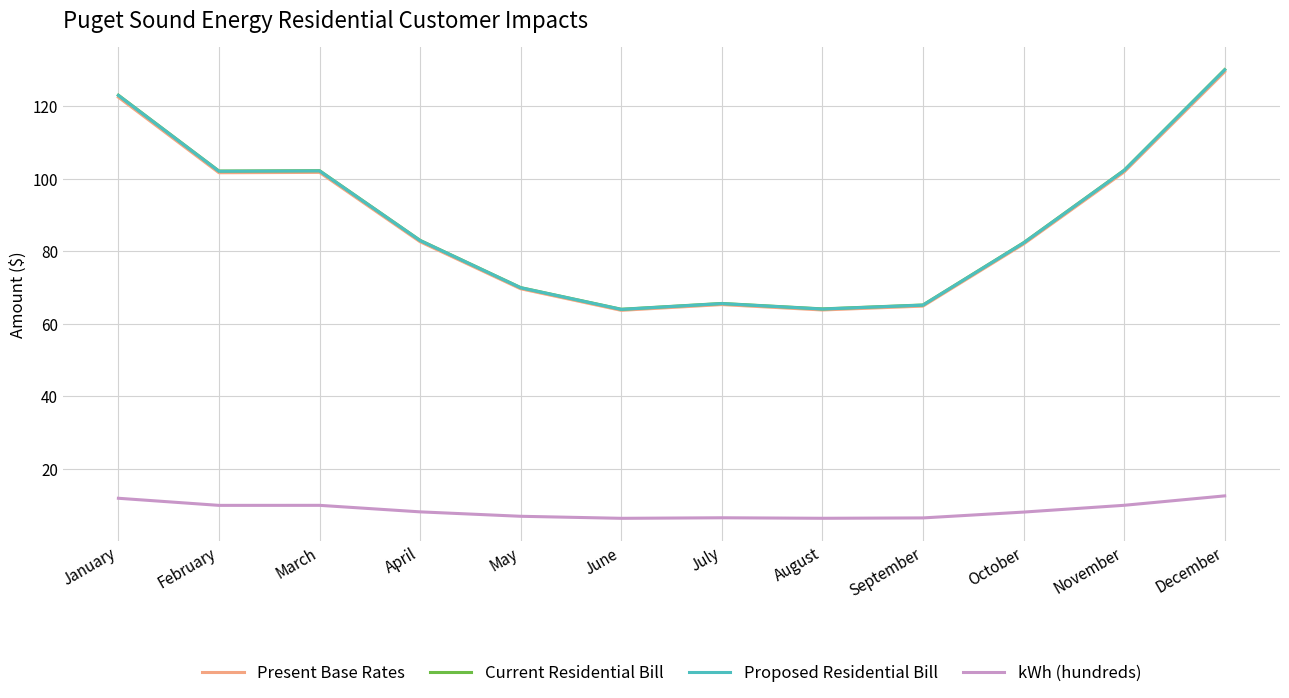

What value does the Present Base Rates series have at July?

65.3